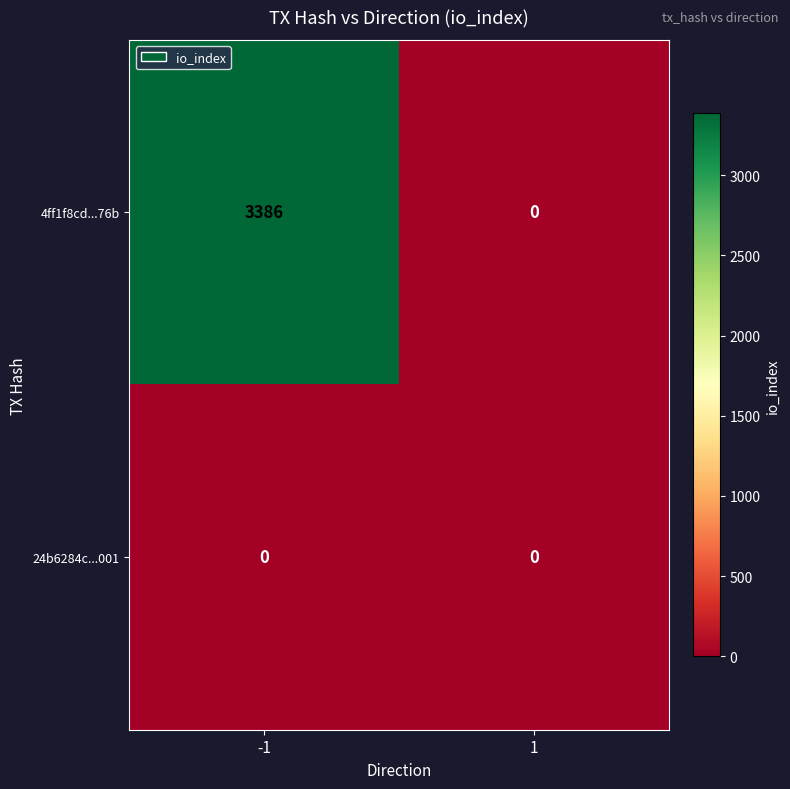

Reading left to right, list all the values displayed in this chart.

4ff1f8cd...76b: -1=3386	1=0
24b6284c...001: -1=0	1=0